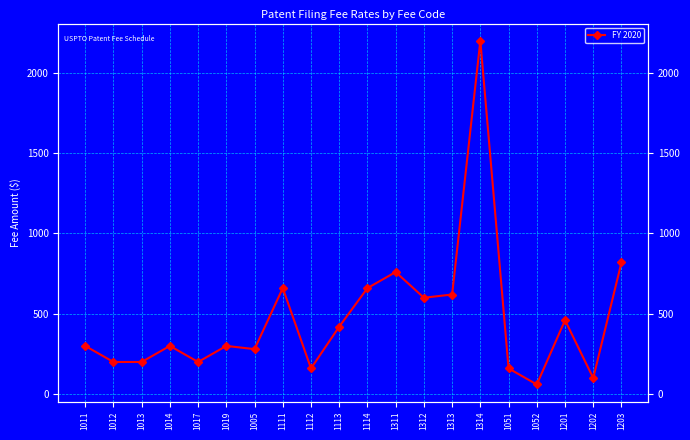

What is the difference between the values at 1019 and 1313?

320